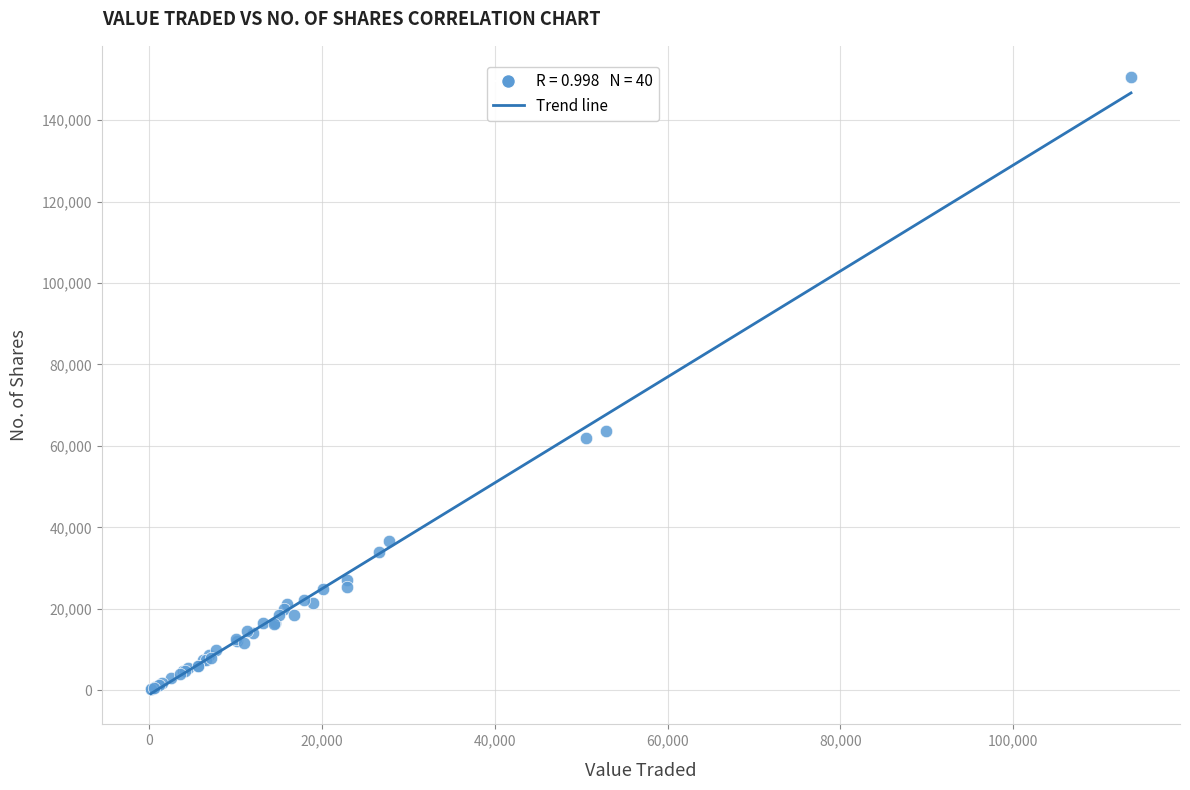

What Y value in the scatter plot is closest to 75471?

63727